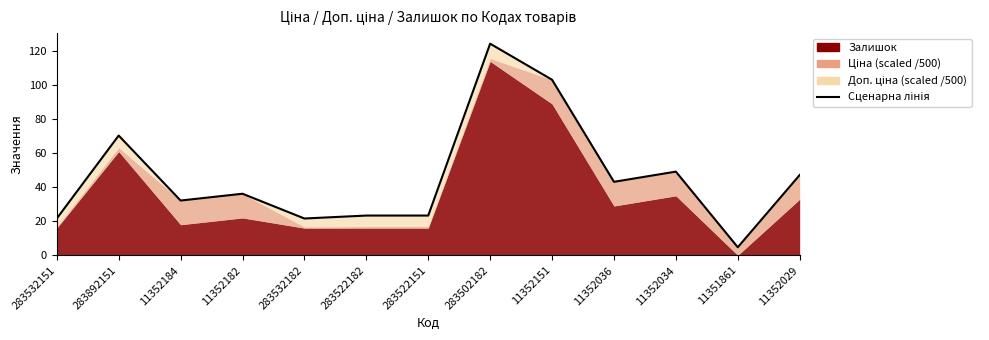

What value does the data have at 11352036?

43.2